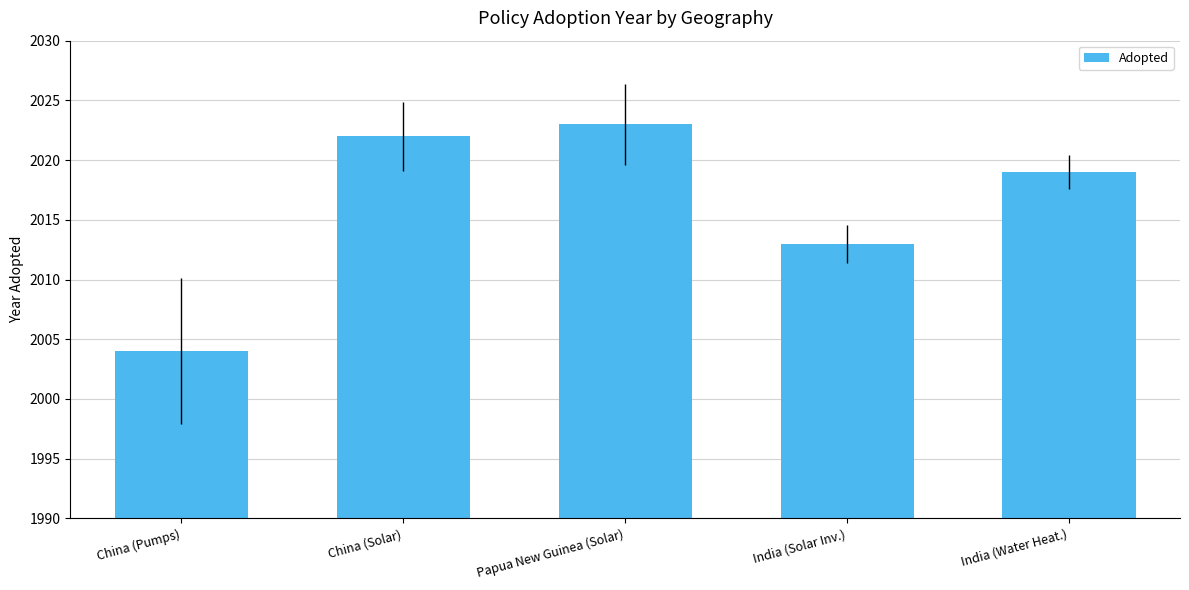

How many values are below 2019?

2